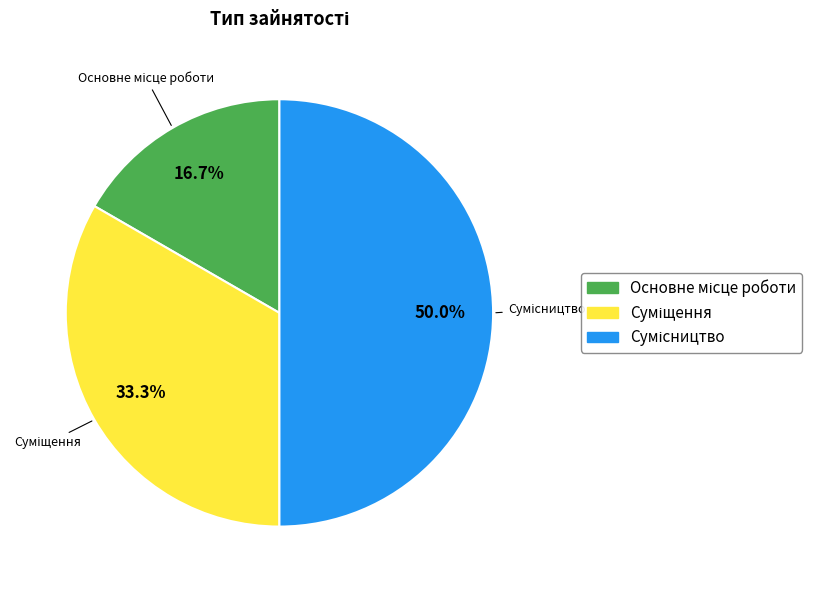

To the nearest percent, what portion does Суміщення represent?

33%